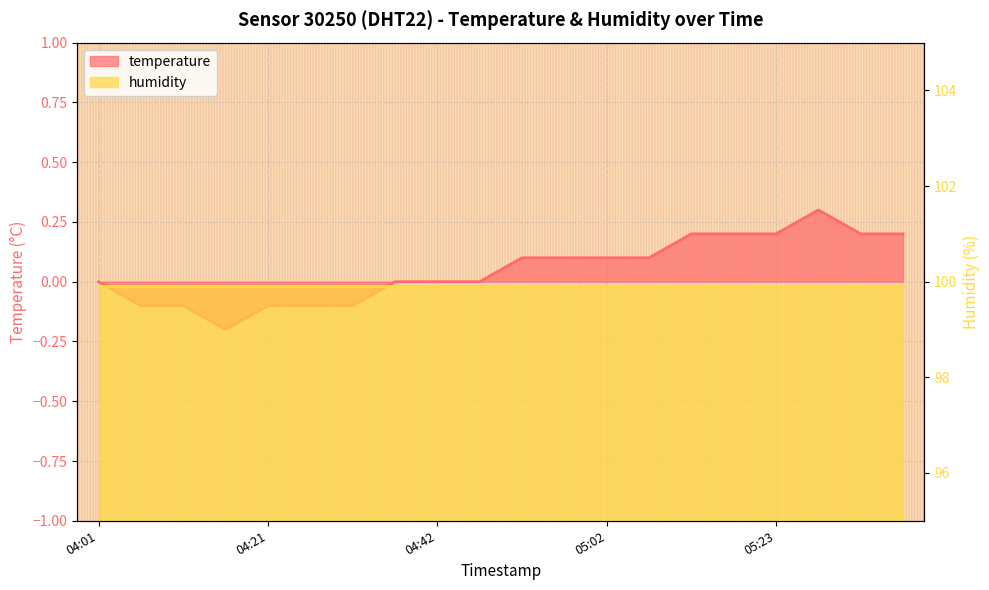

The value at 04:11 is -0.1. True or false?

True